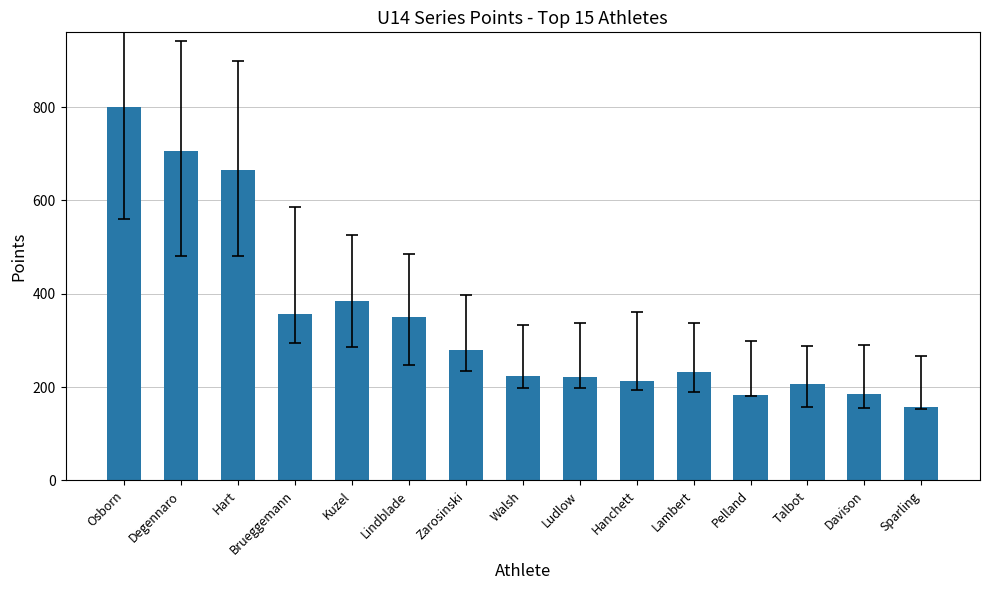

What is the difference between the maximum and minimum values?

642